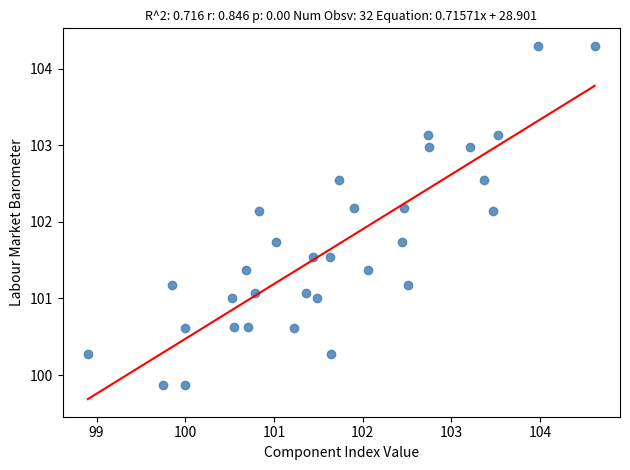

What is the range of Y values (max minus min)?

4.4